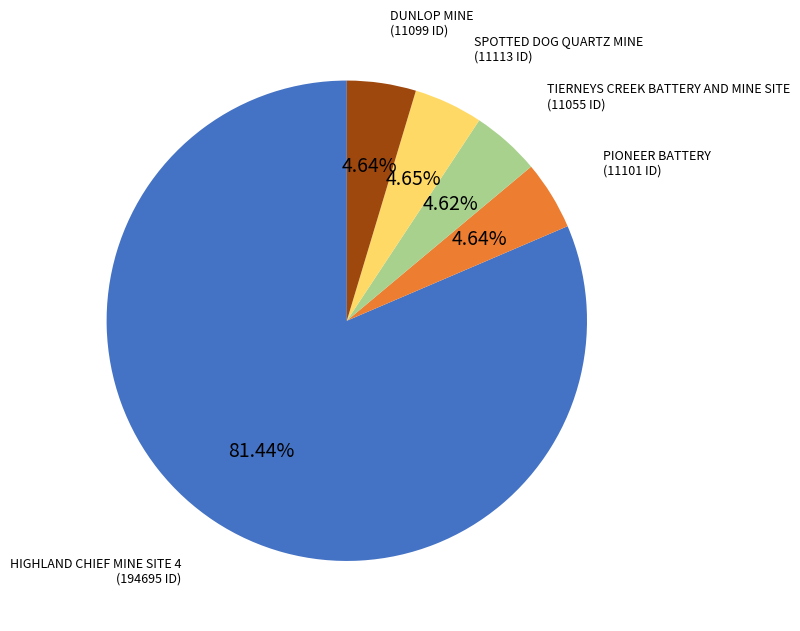

Does HIGHLAND CHIEF MINE SITE 4 represent more than half of the total?

Yes